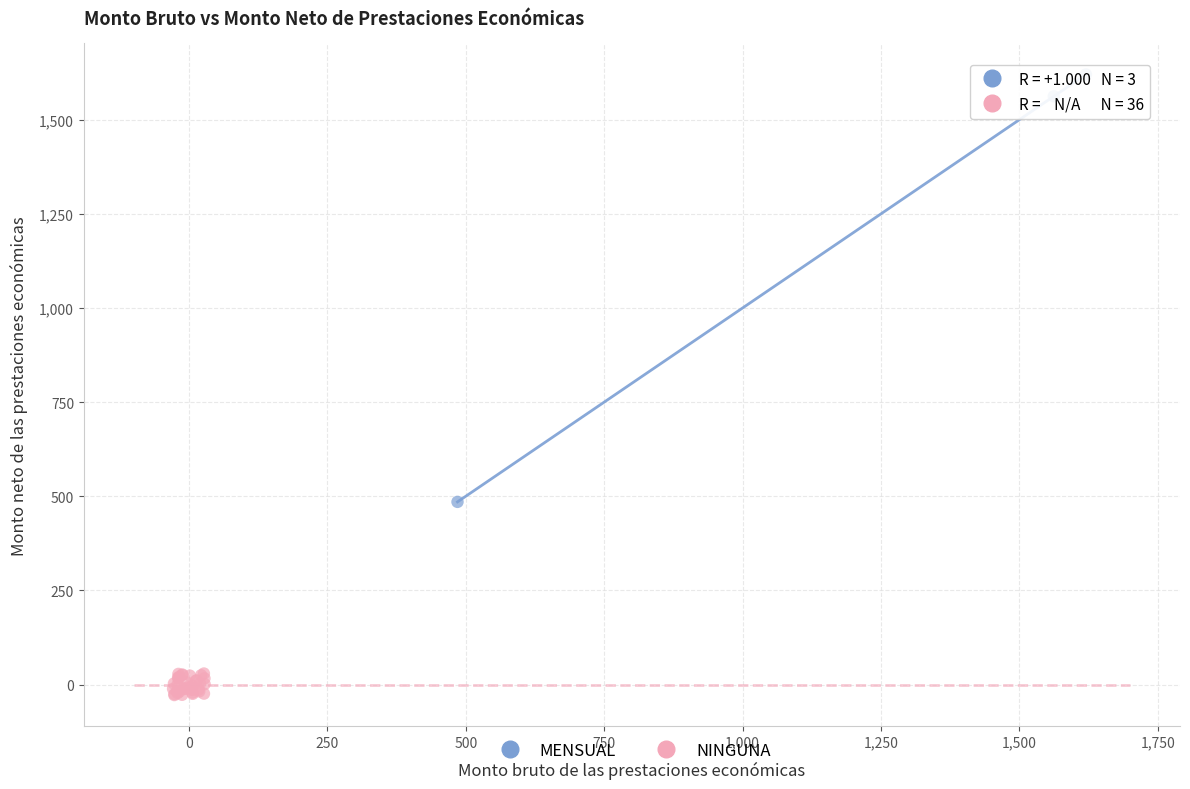

Which series reaches the maximum Y coordinate?

MENSUAL